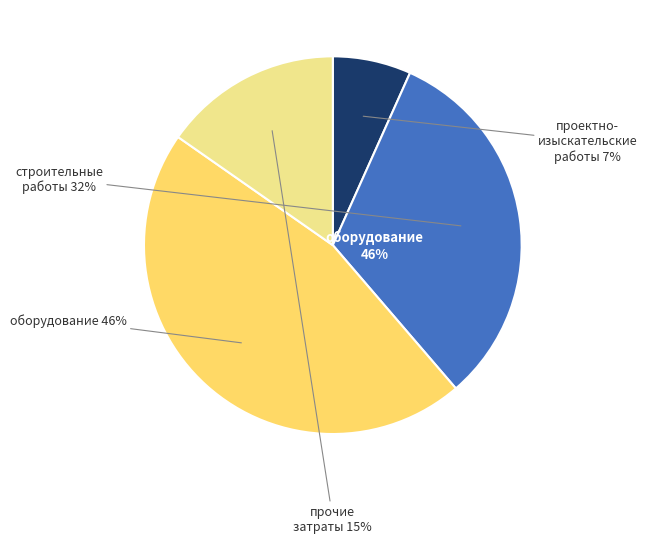

How many slices are in this pie chart?

4